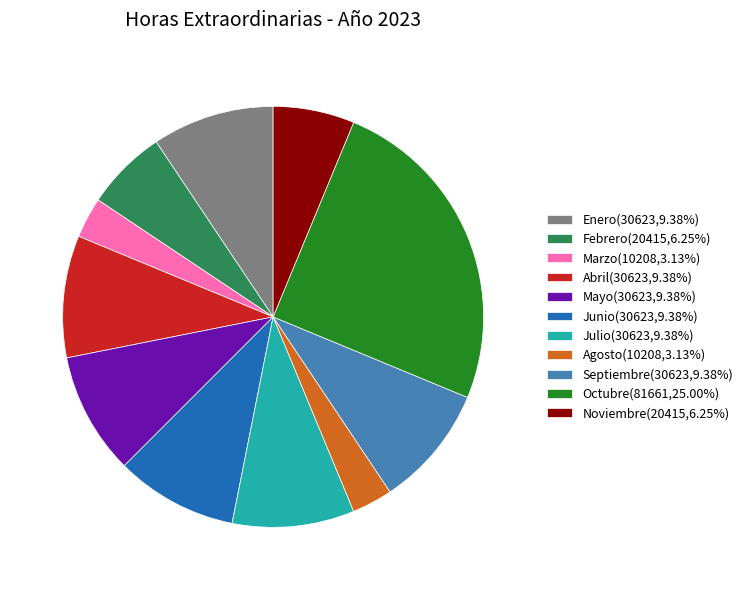

Is the sum of Enero(30623,9.38%) and Noviembre(20415,6.25%) greater than half?

No